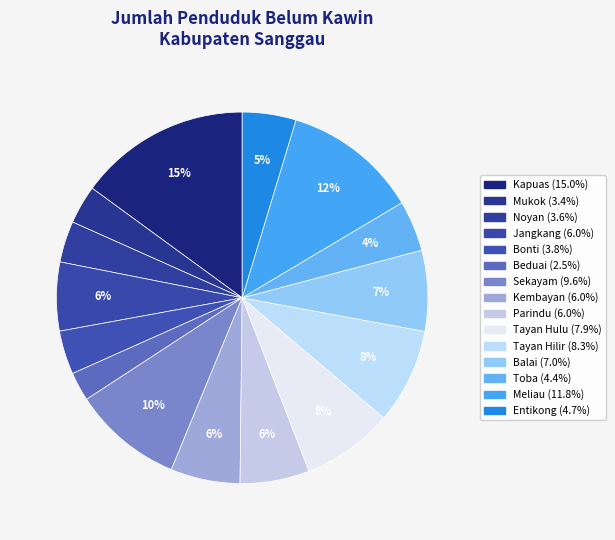

Which has a higher value, Bonti or Tayan Hulu?

Tayan Hulu